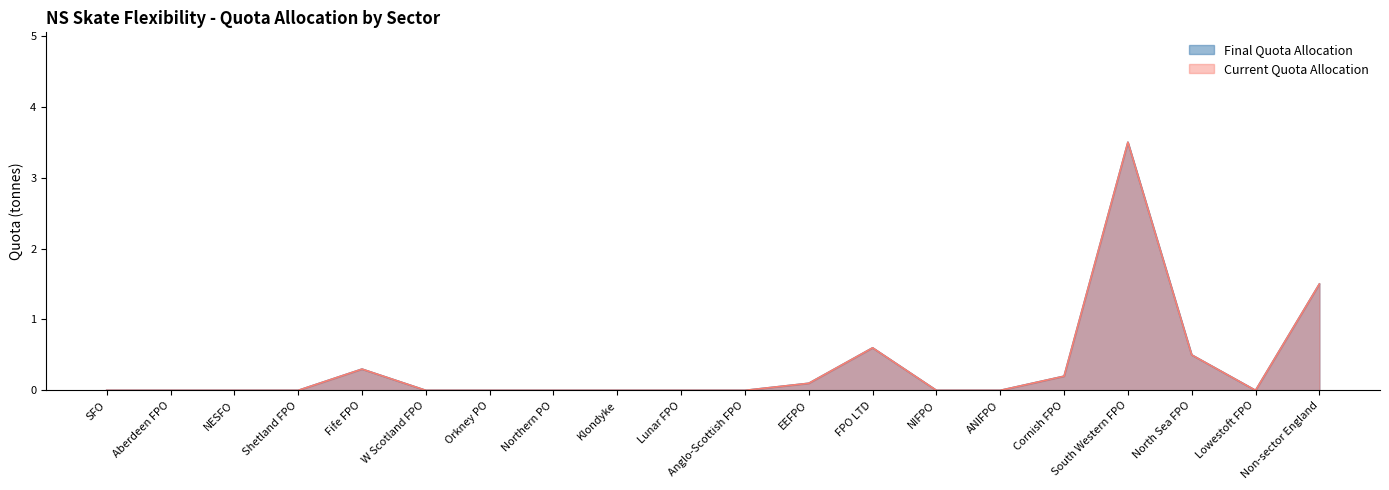

Which series has the widest spread of values?

Final Quota Allocation